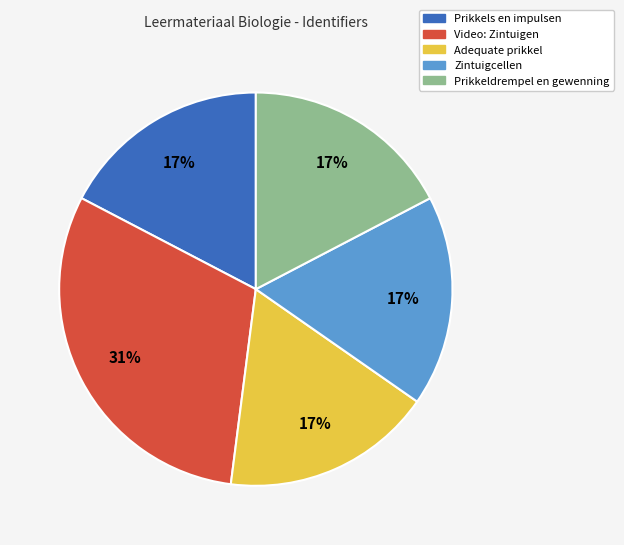

To the nearest percent, what portion does Prikkeldrempel en gewenning represent?

17%